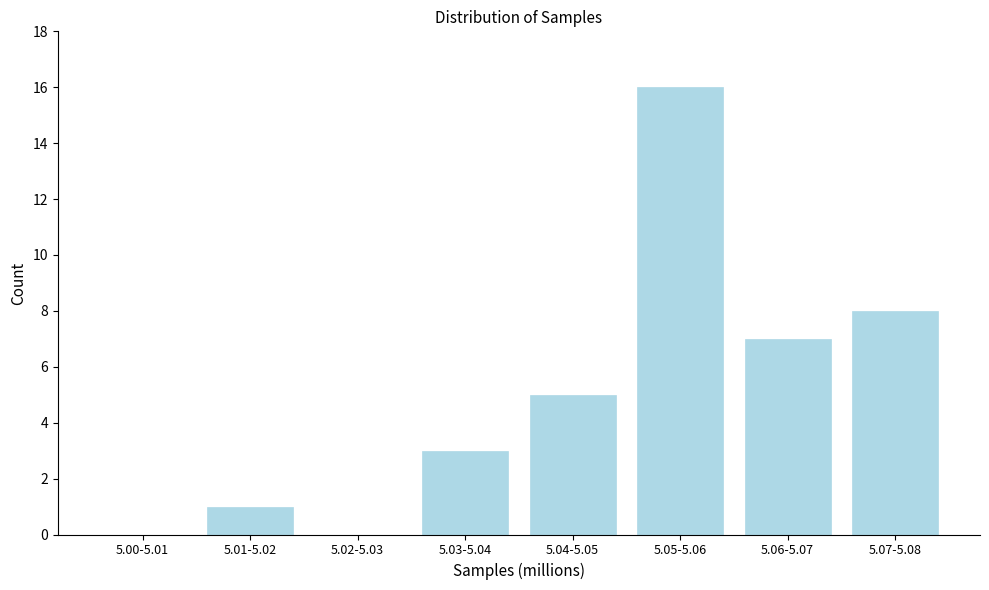

Reading right to left, extract all data points from this chart.

5.07-5.08=8	5.06-5.07=7	5.05-5.06=16	5.04-5.05=5	5.03-5.04=3	5.02-5.03=0	5.01-5.02=1	5.00-5.01=0